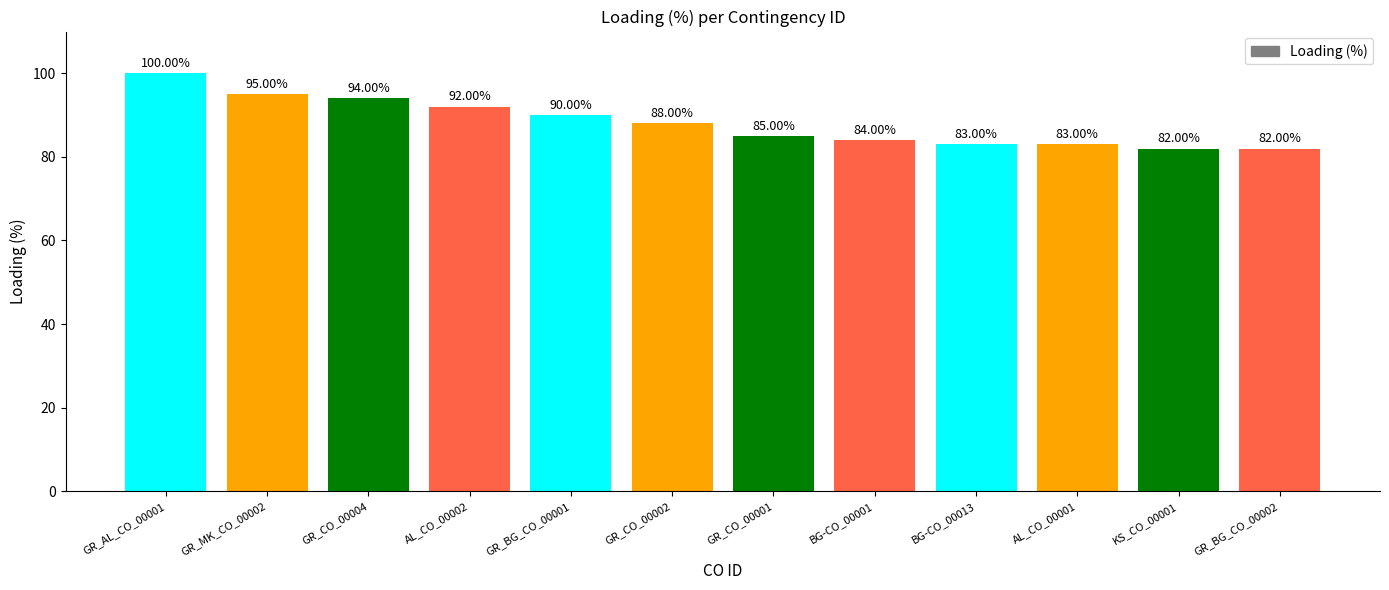

What is the label of the 5th bar from the left?

GR_BG_CO_00001